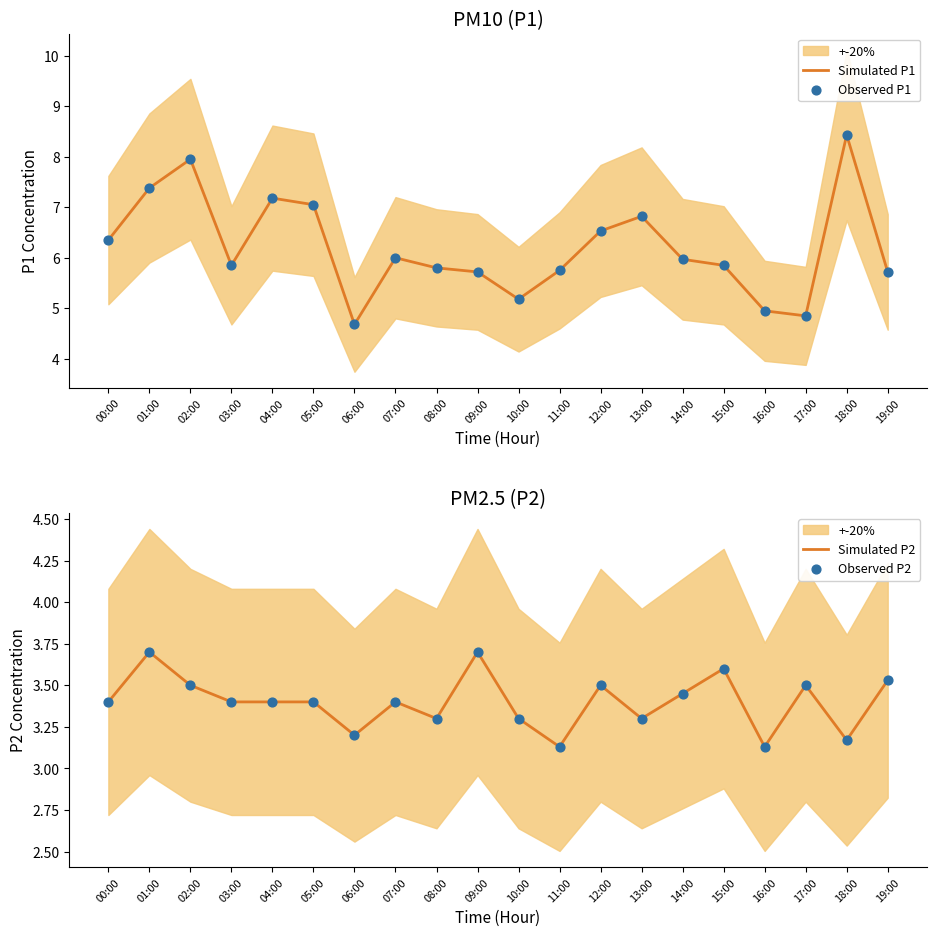

What is the total value across all series at 08:00?

18.2